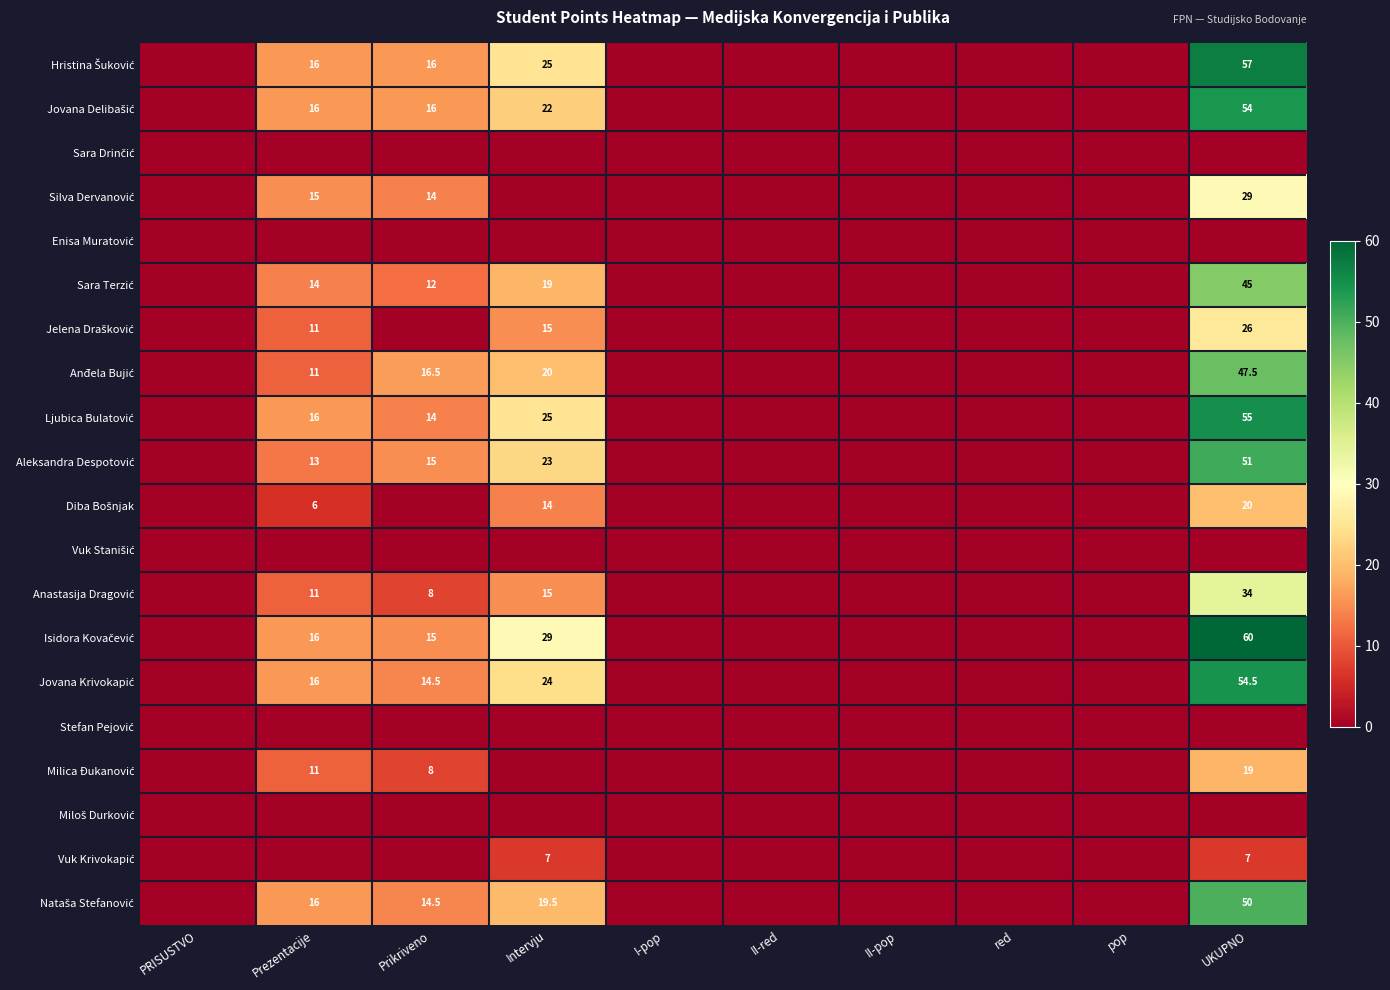

Which series has the largest range (max minus min)?

Isidora Kovačević